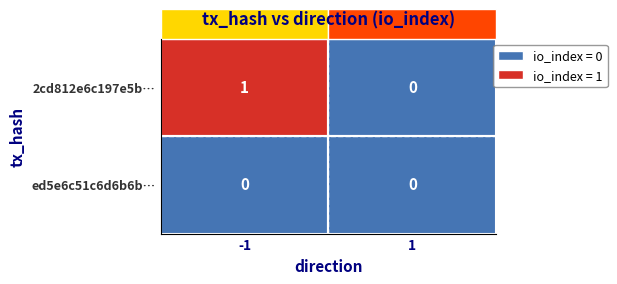

The value of ed5e6c51c6d6b6b1041a8764d3563d054bcfa65 at 1 is 0. True or false?

True